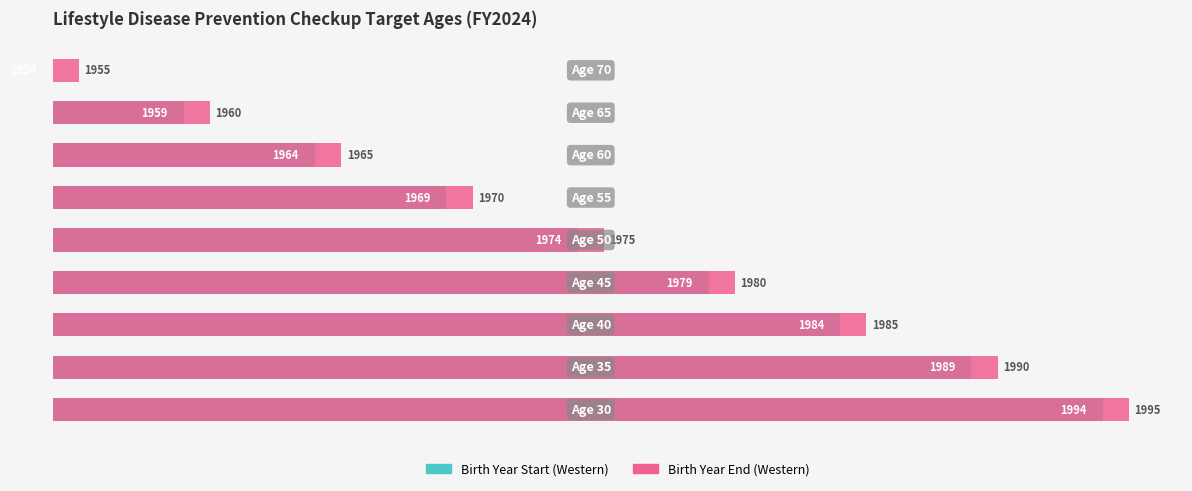

What are all the series names shown in the legend?

Birth Year Start (Western), Birth Year End (Western)